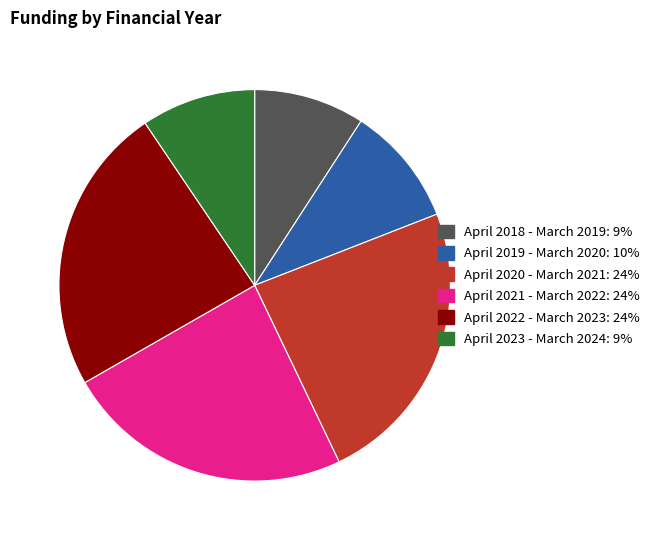

Does any single category account for the majority?

No